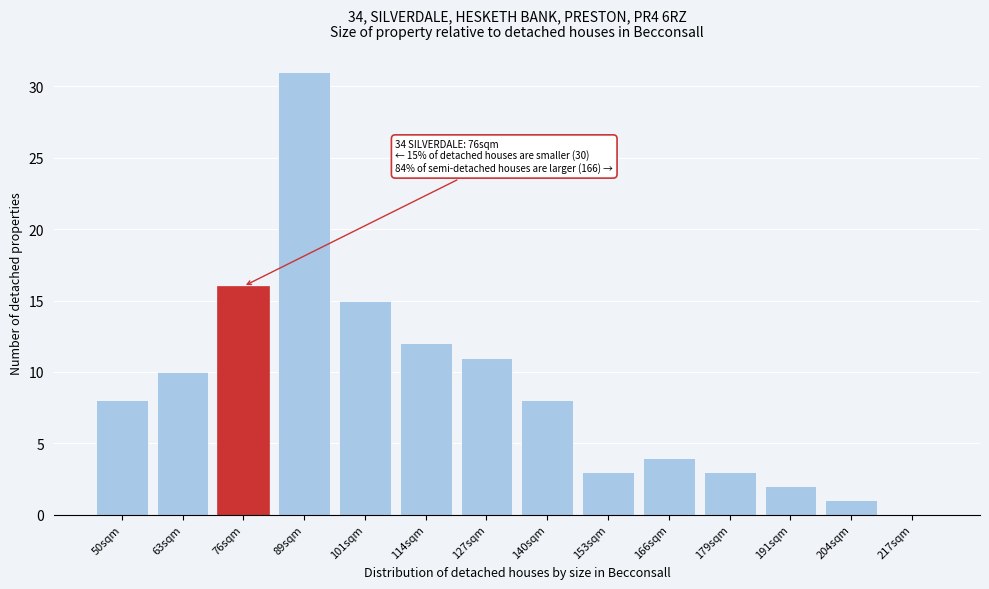

Reading right to left, what are all the values shown in this chart?

217sqm=0	204sqm=1	191sqm=2	179sqm=3	166sqm=4	153sqm=3	140sqm=8	127sqm=11	114sqm=12	101sqm=15	89sqm=31	76sqm=16	63sqm=10	50sqm=8